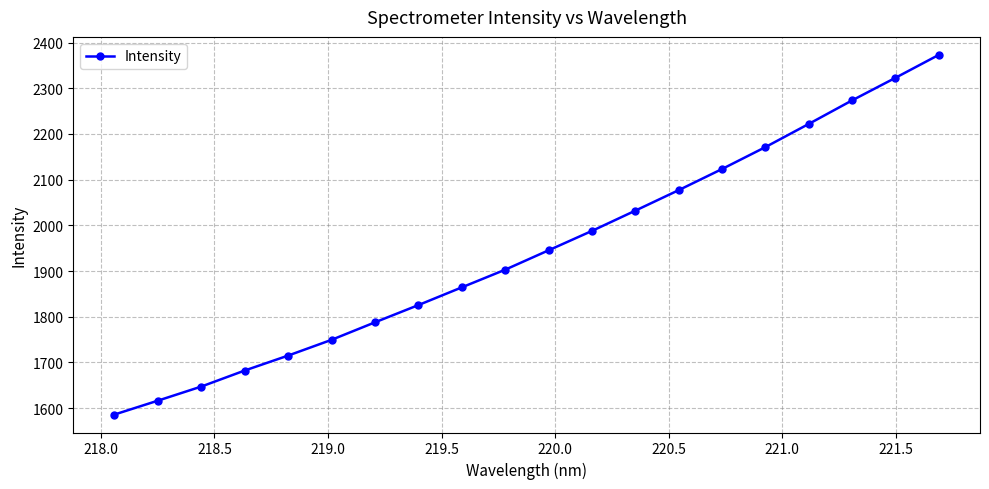

What is the minimum value shown in the chart?

1586.2